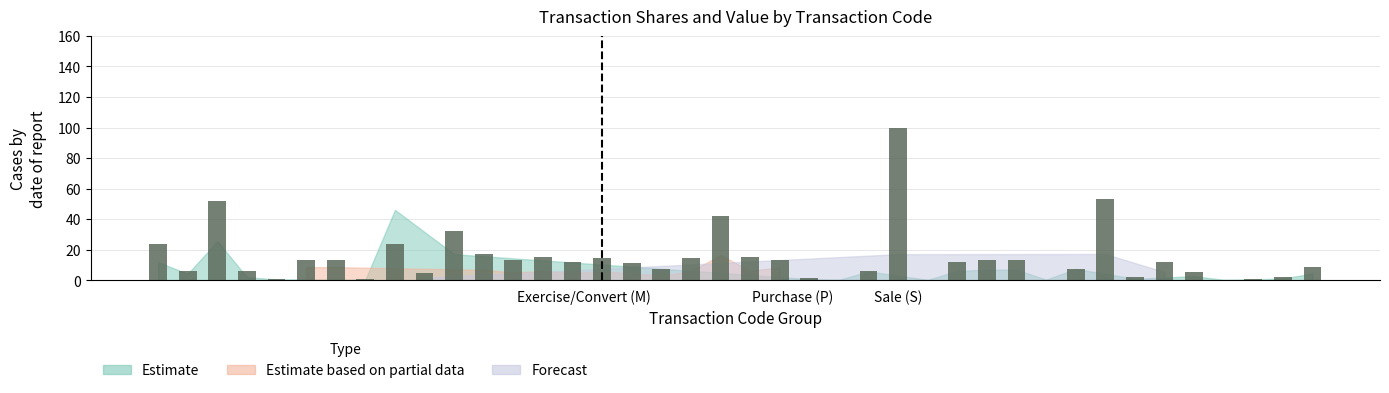

What is the sum of all values?

586.6